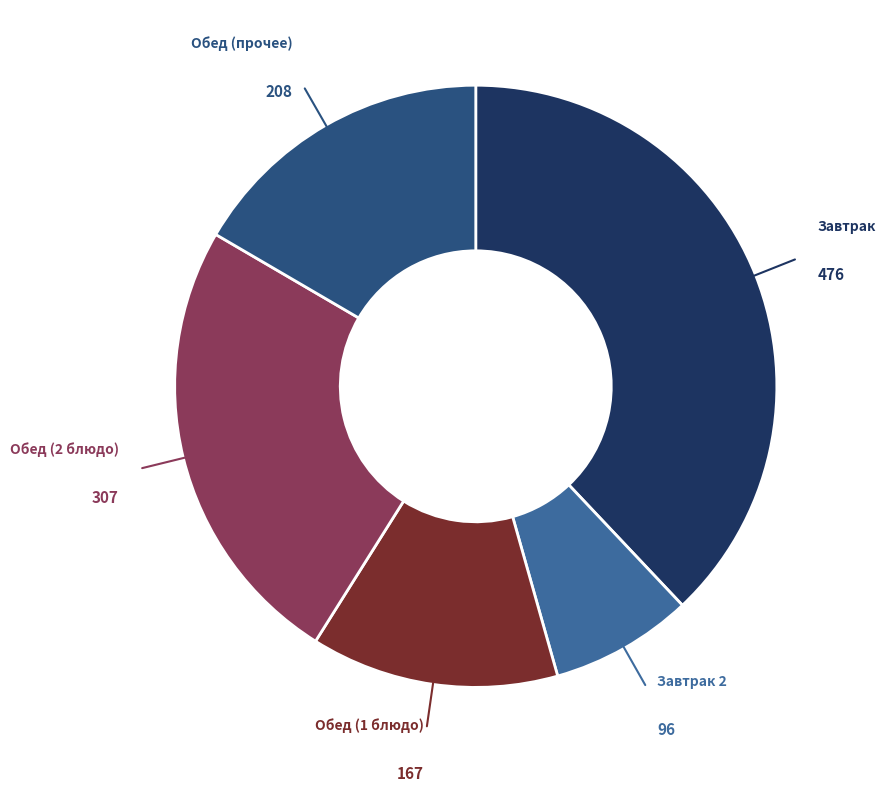

Does Обед (1 блюдо) represent more than half of the total?

No